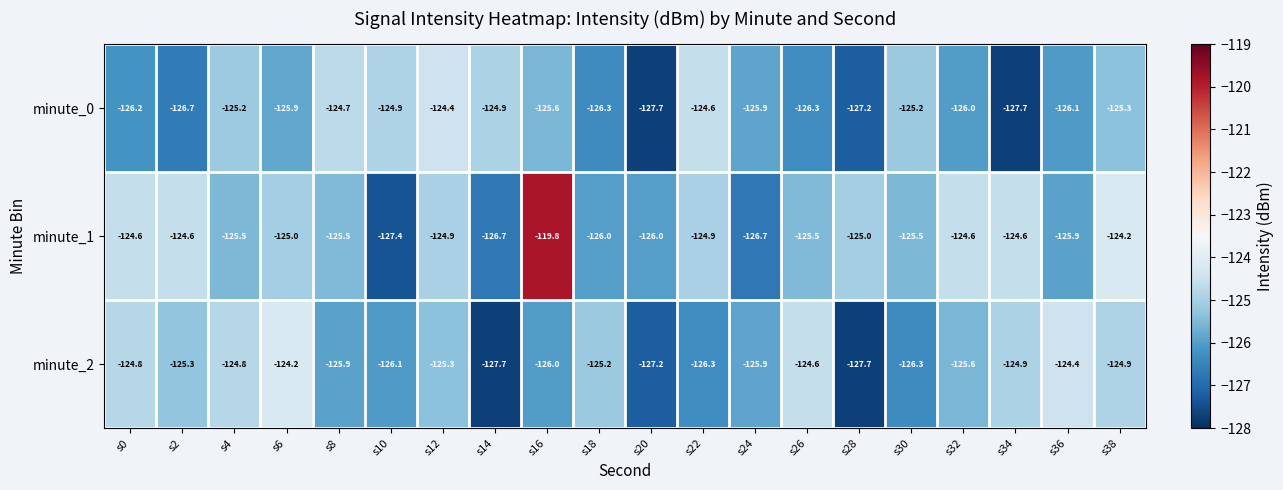

True or false: minute_2 has a value of -63.8 at s36.

False